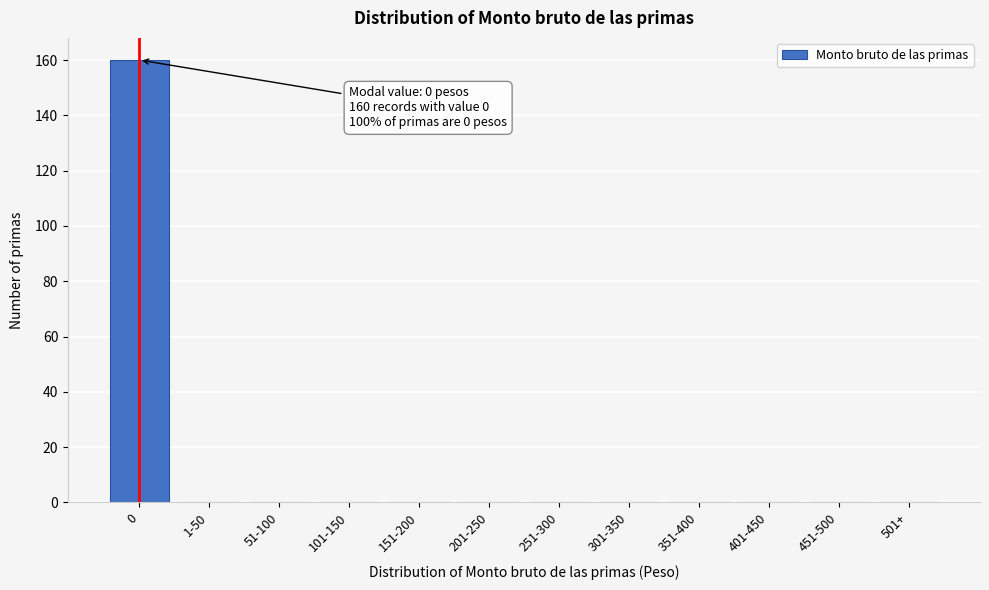

Reading left to right, list all the values displayed in this chart.

0=160	1-50=0	51-100=0	101-150=0	151-200=0	201-250=0	251-300=0	301-350=0	351-400=0	401-450=0	451-500=0	501+=0